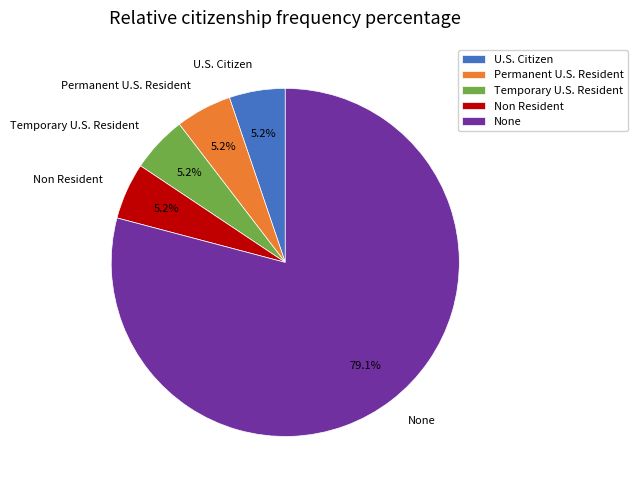

Do Non Resident and Permanent U.S. Resident together represent more than half of the pie?

No